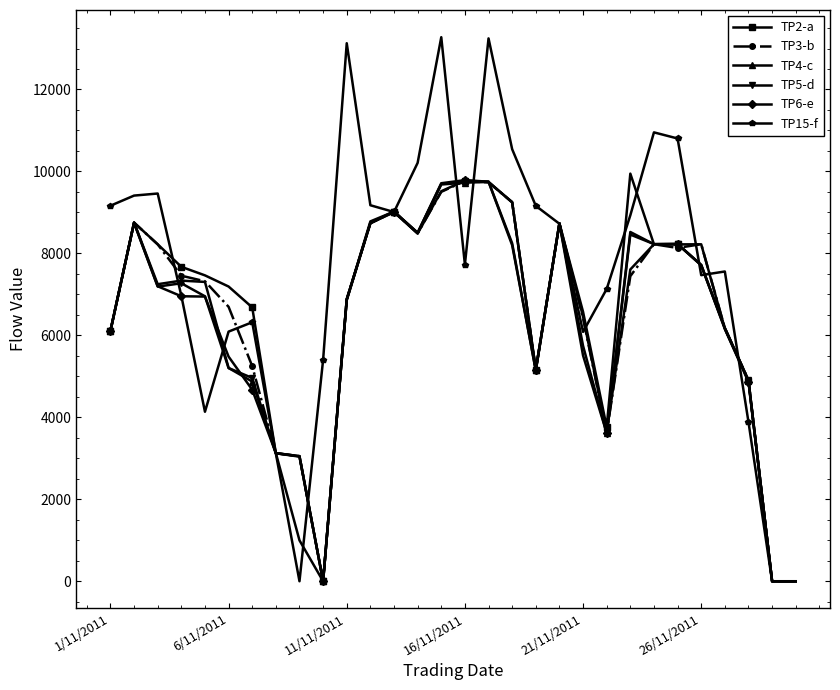

At how many categories does at least one series exceed 2302?

28